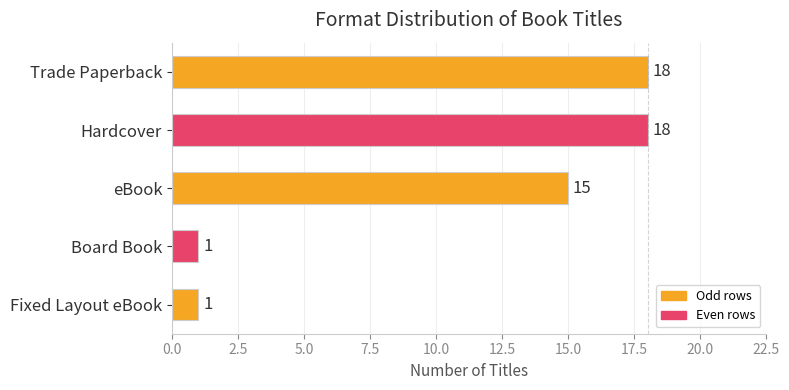

Reading bottom to top, transcribe all the data shown in this chart.

1	1	15	18	18